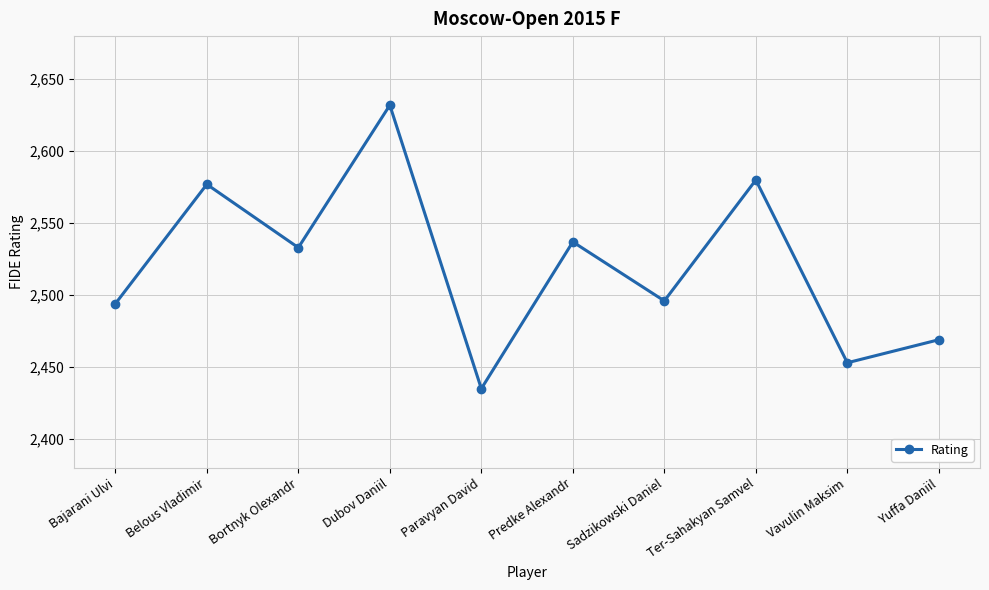

True or false: the data shows 2494 at Bajarani Ulvi.

True